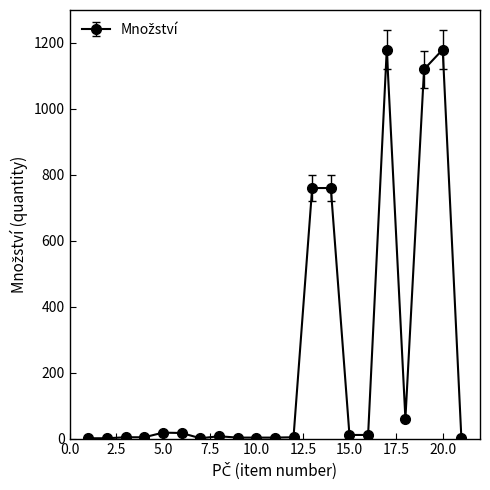

What is the greatest value displayed?

1180